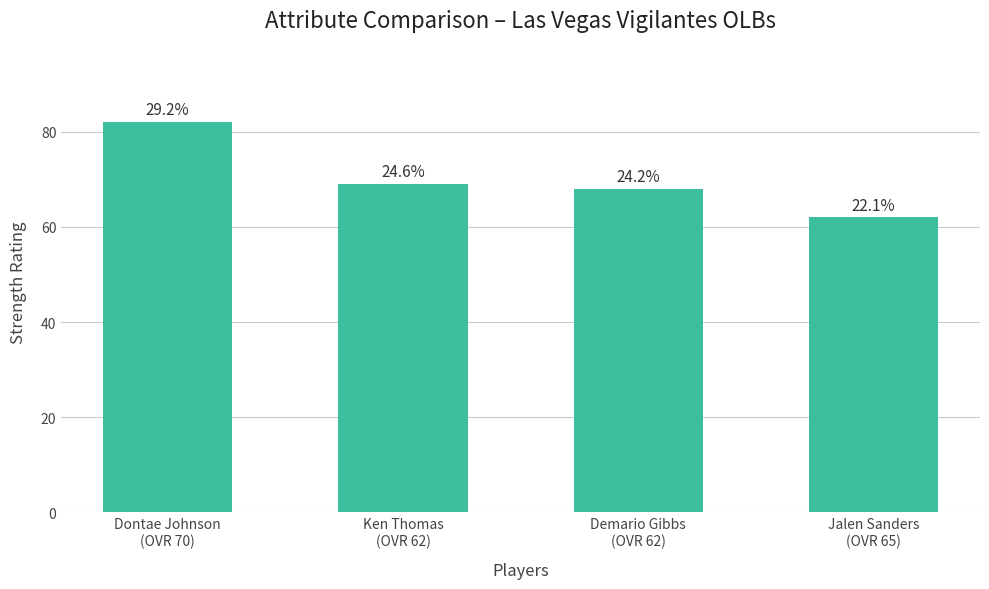

Are the bars horizontal?

No